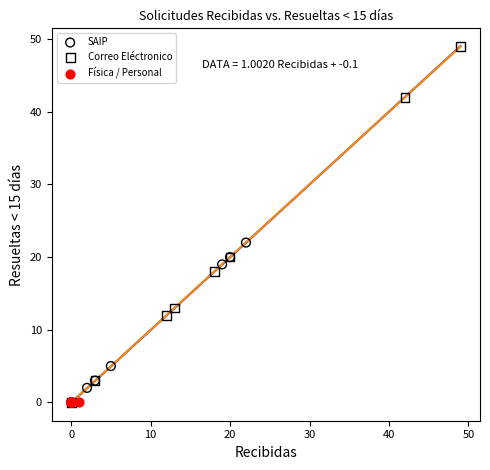

Which series reaches the maximum Y coordinate?

Correo Eléctronico